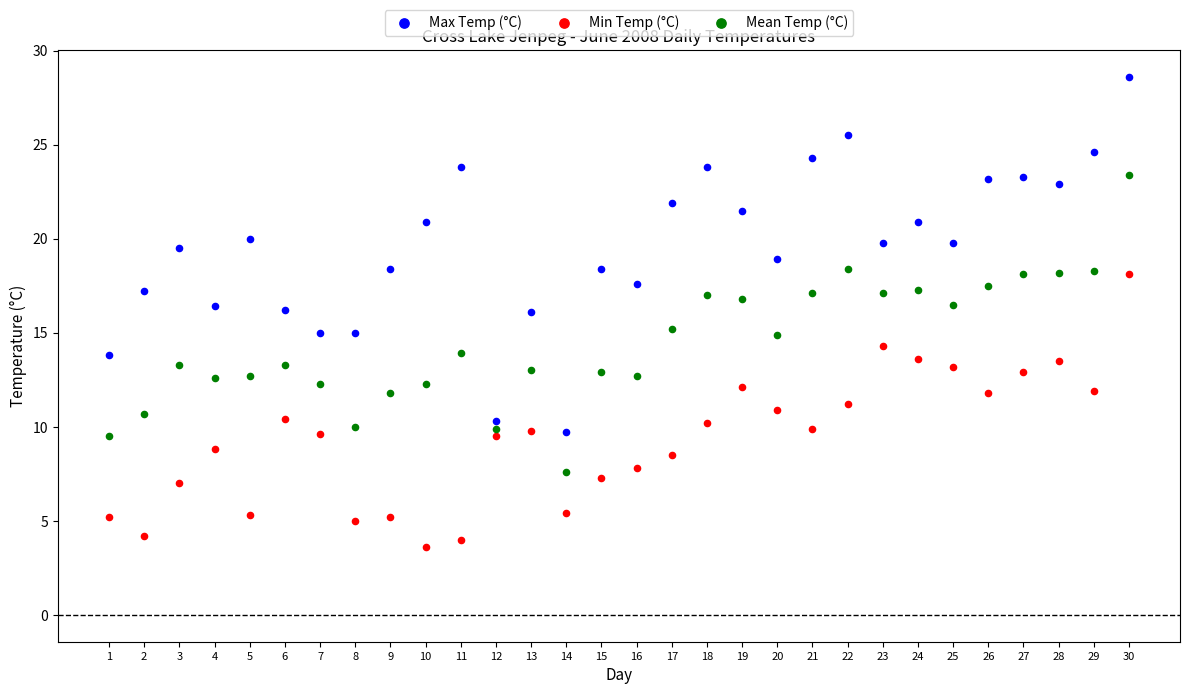

Which series has the widest spread of Y values?

Max Temp (°C)